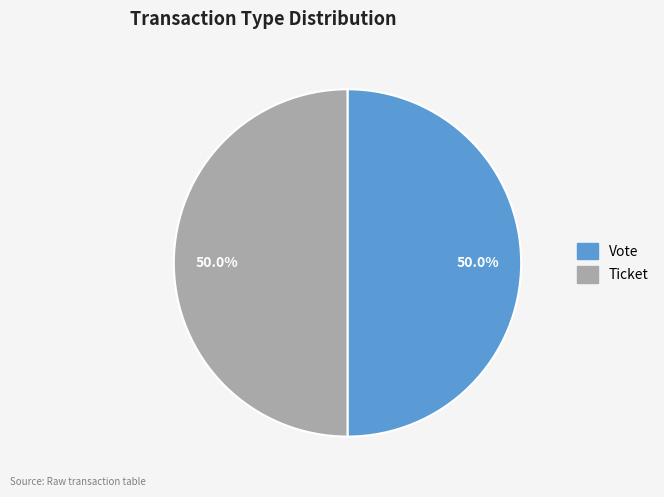

Approximately how many times larger is the value at Ticket compared to Vote?

1.0